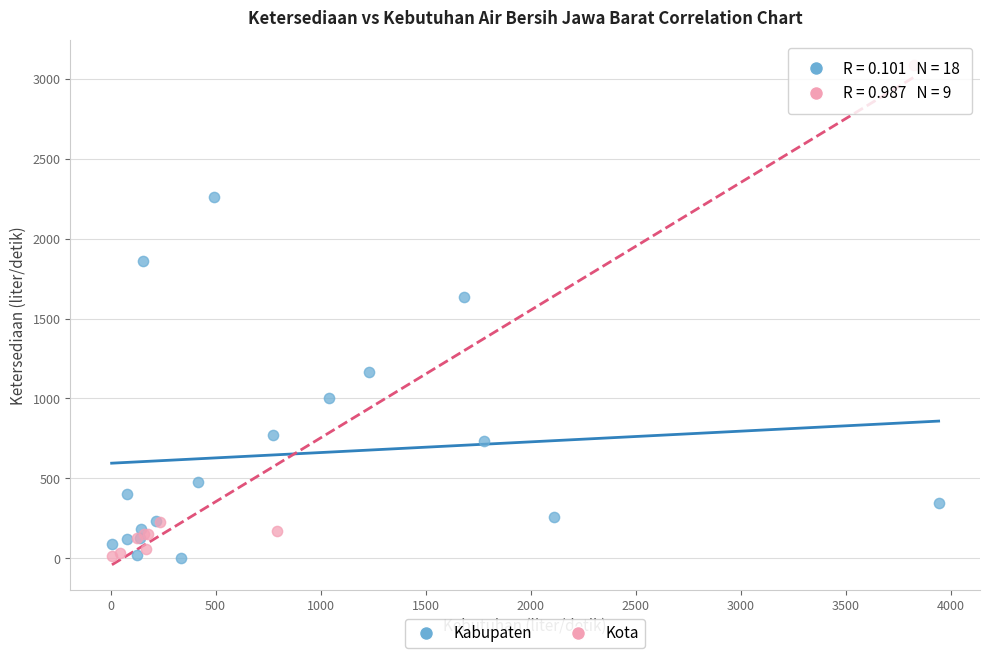

Which series has the widest spread of Y values?

Kota